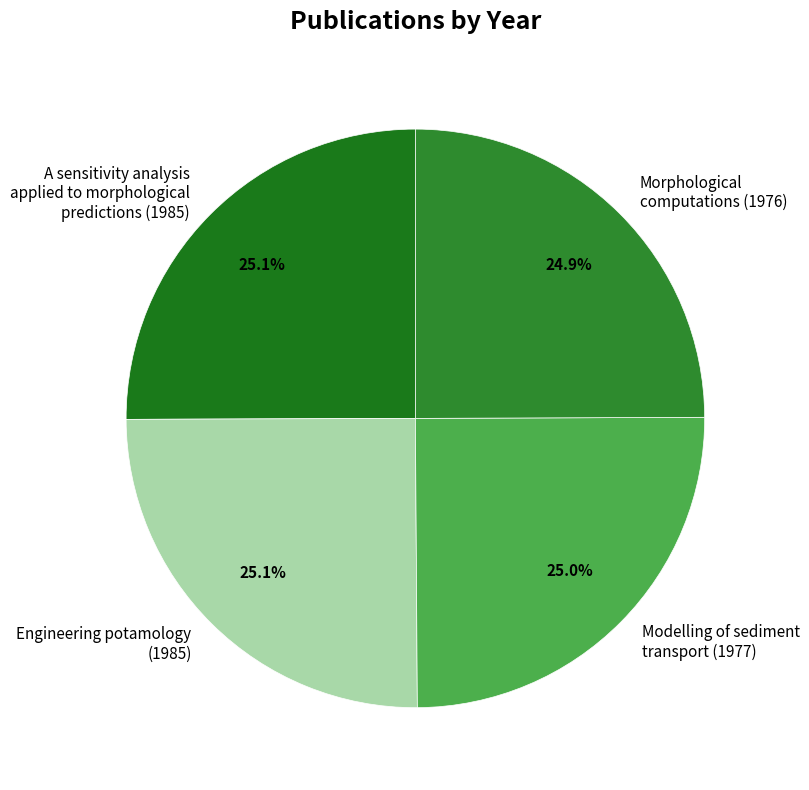

How many segments does this pie chart have?

4